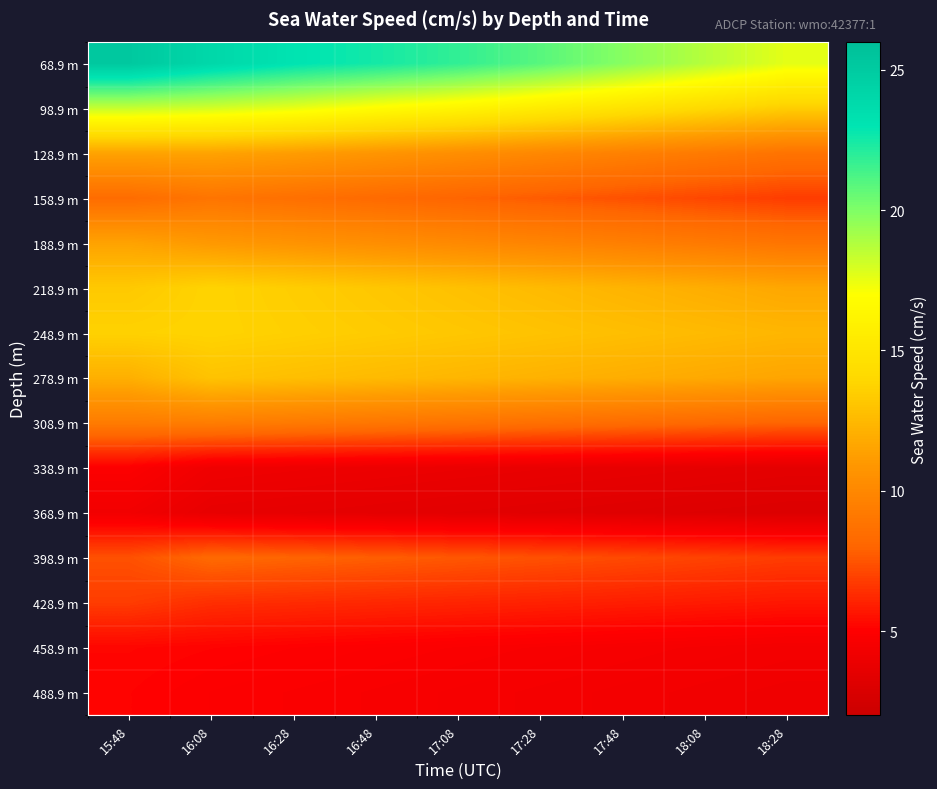

At 18:08, list the series in order from smallest to largest.

368.9 m, 338.9 m, 488.9 m, 458.9 m, 428.9 m, 398.9 m, 158.9 m, 308.9 m, 128.9 m, 188.9 m, 278.9 m, 218.9 m, 248.9 m, 98.9 m, 68.9 m